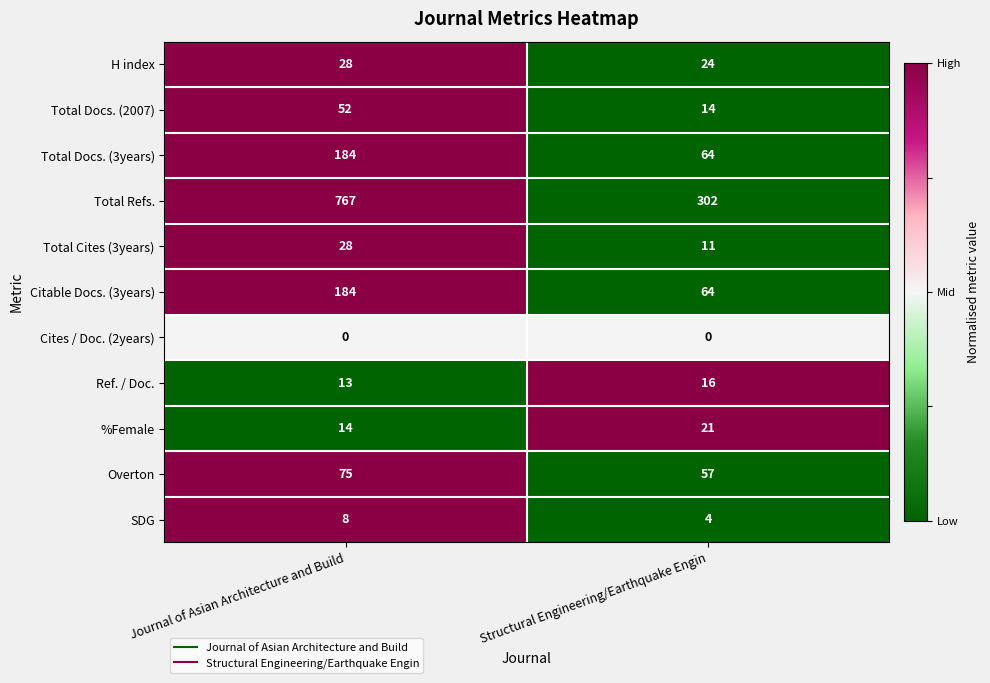

What value does the %Female series have at Journal of Asian Architecture and Build?

14